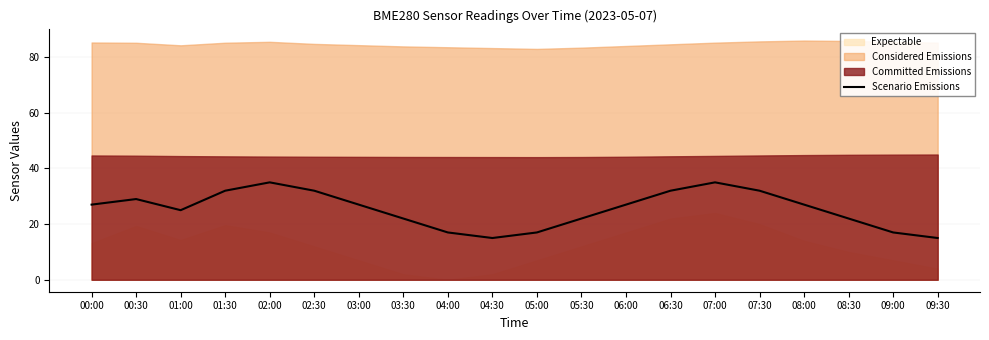

Reading left to right, list all the values displayed in this chart.

00:00=27	00:30=29	01:00=25	01:30=32	02:00=35	02:30=32	03:00=27	03:30=22	04:00=17	04:30=15	05:00=17	05:30=22	06:00=27	06:30=32	07:00=35	07:30=32	08:00=27	08:30=22	09:00=17	09:30=15